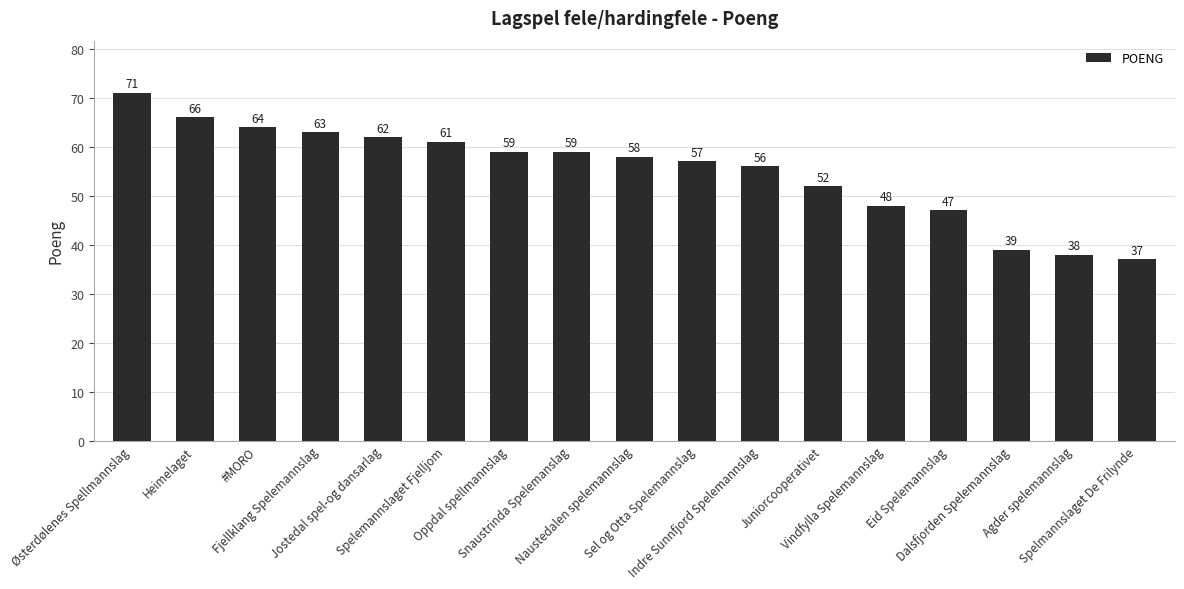

What is the ratio of the value at Spelmannslaget De Frilynde to the value at Indre Sunnfjord Spelemannslag?

0.7